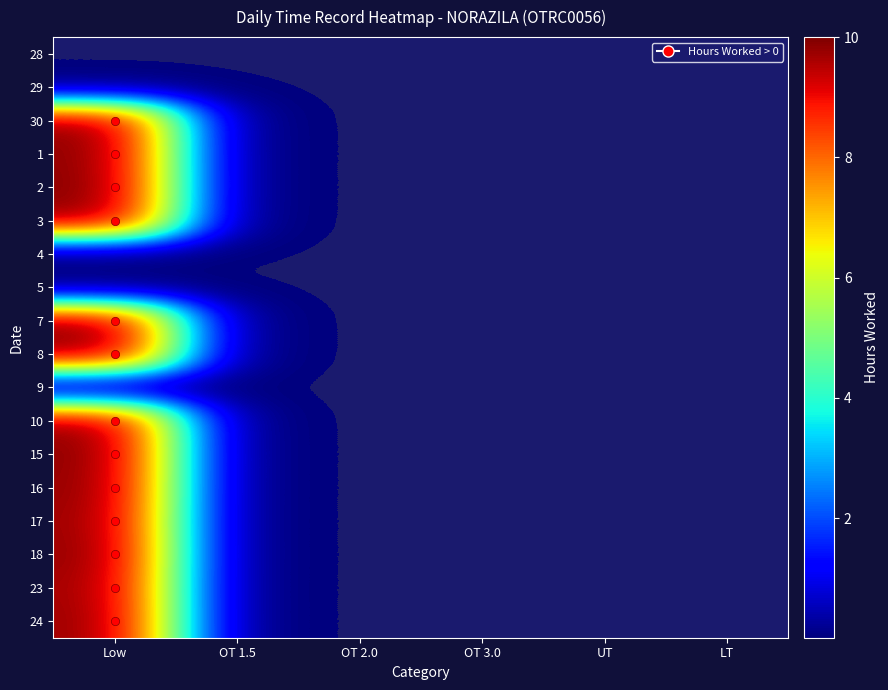

How many categories are shown in the chart?

6